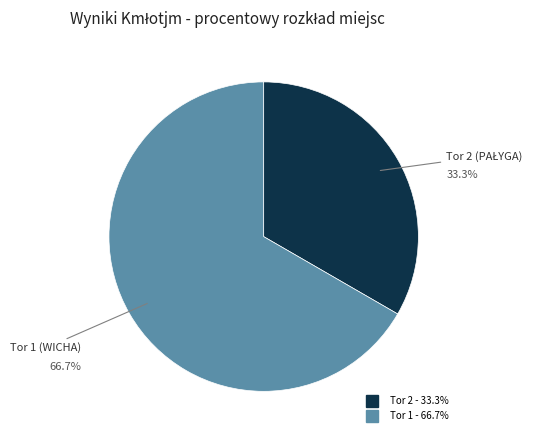

Is there a majority slice in this chart?

Yes